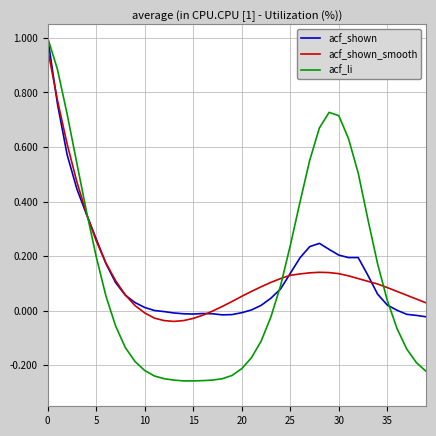

True or false: acf_shown_smooth and acf_li cross at least once.

True